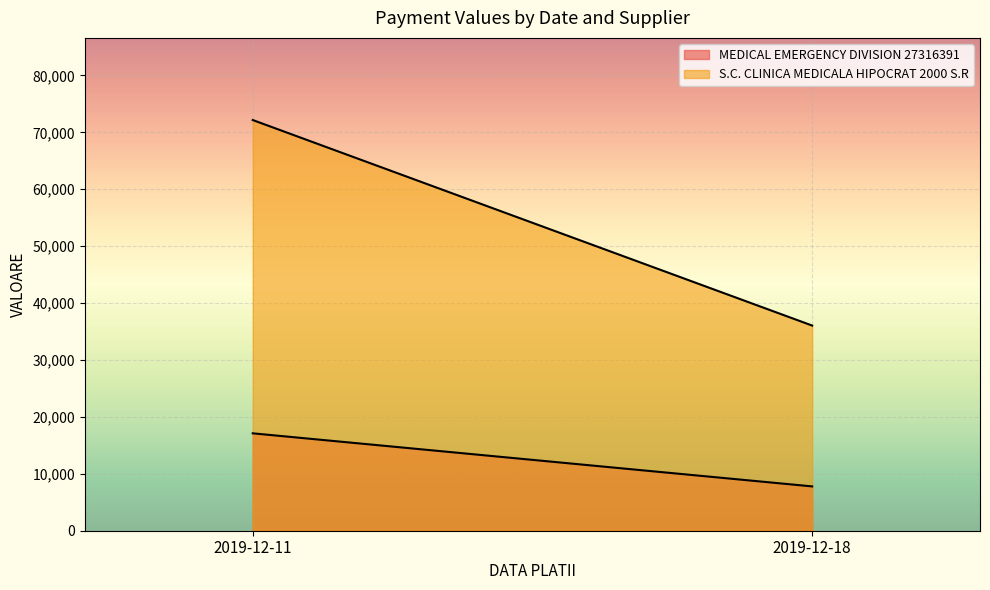

At which label does MEDICAL EMERGENCY DIVISION 27316391 reach its minimum?

2019-12-18